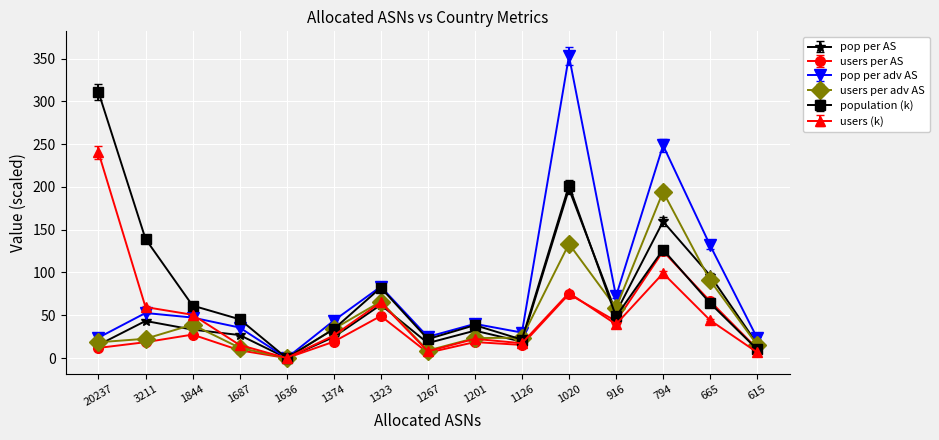

How many data points does each series have?

15